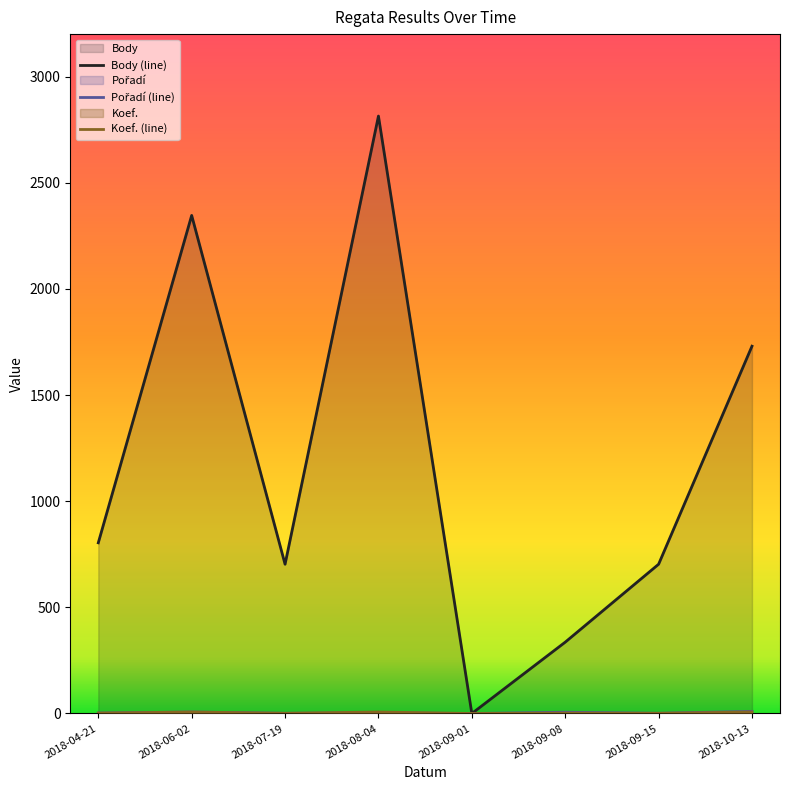

What is the difference between the maximum and second lowest values in the Body series?

2478